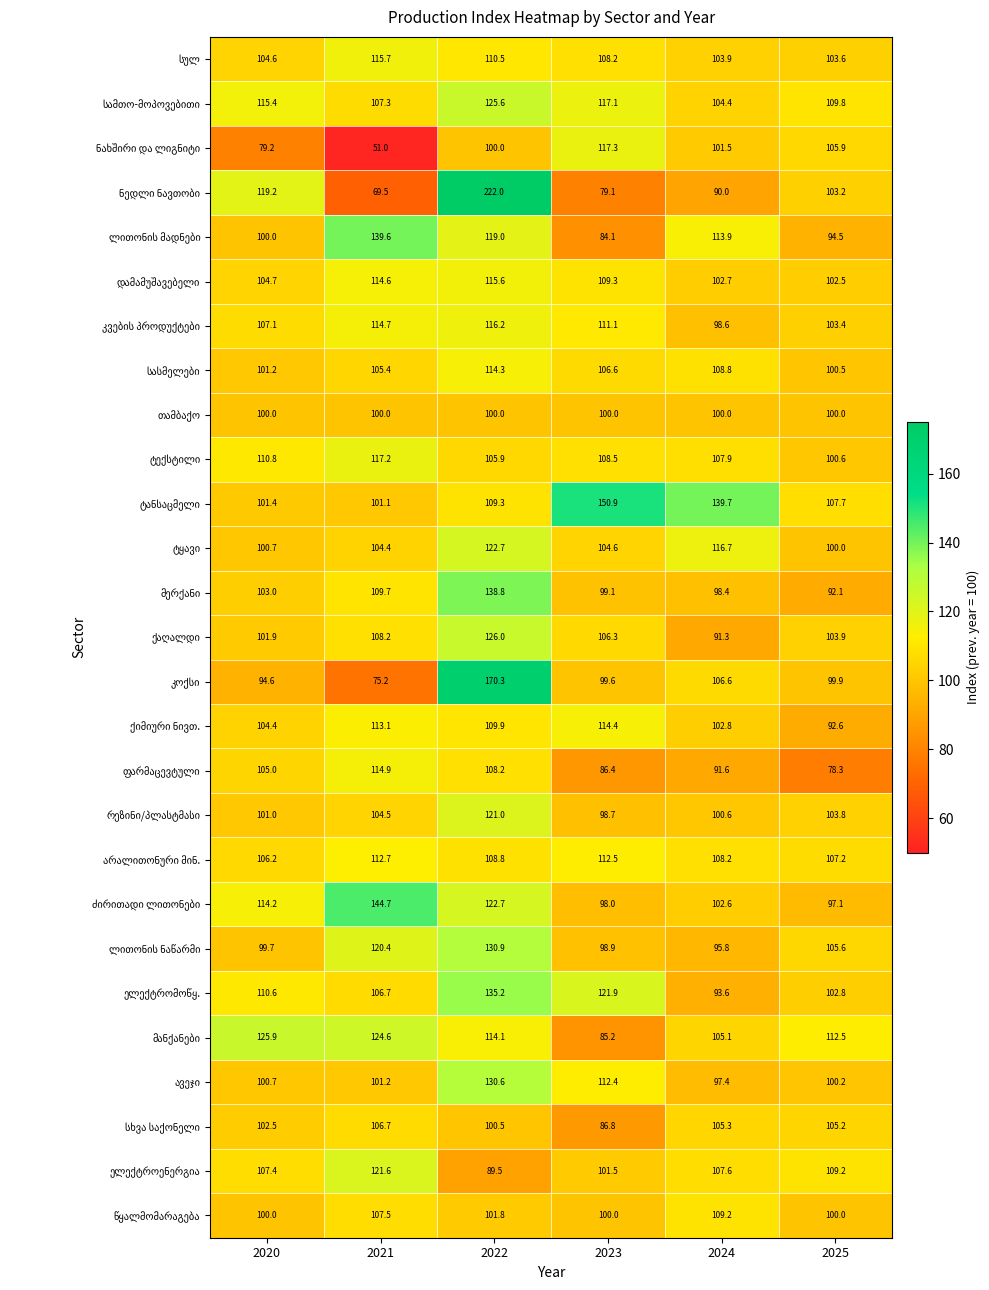

At which category is the sum across all series the highest?

2022